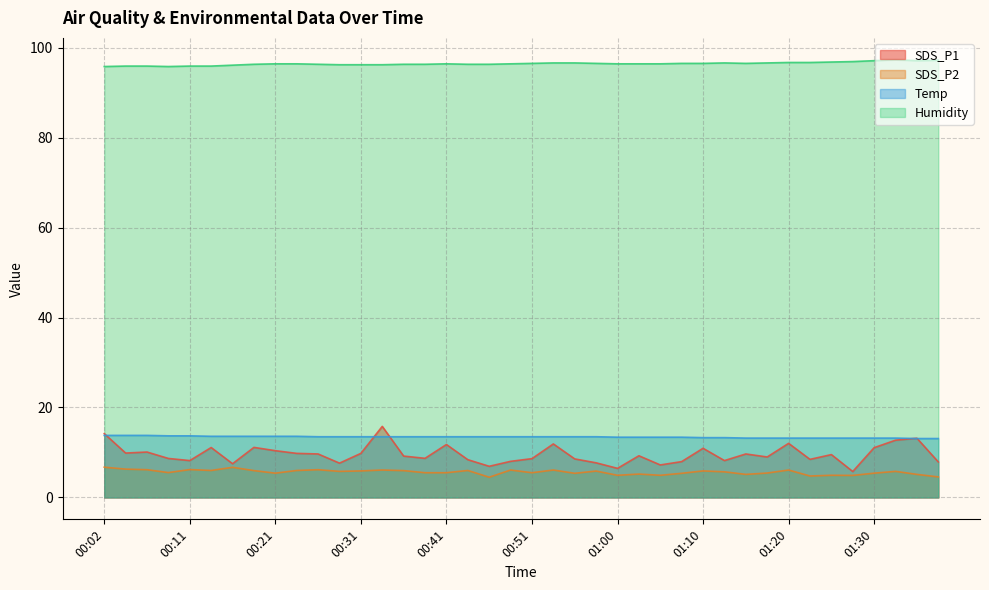

The value of SDS_P1 at 00:56 is 8.6. True or false?

True